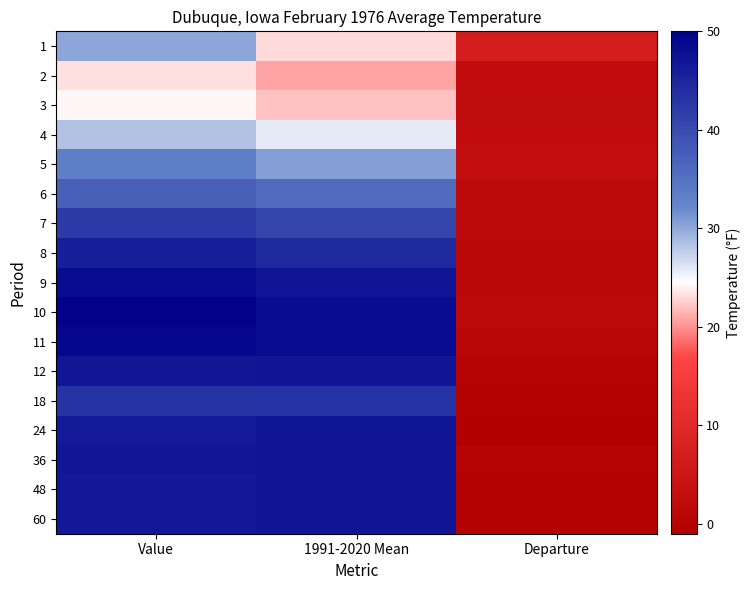

At which category does the chart reach its peak across all series?

Value